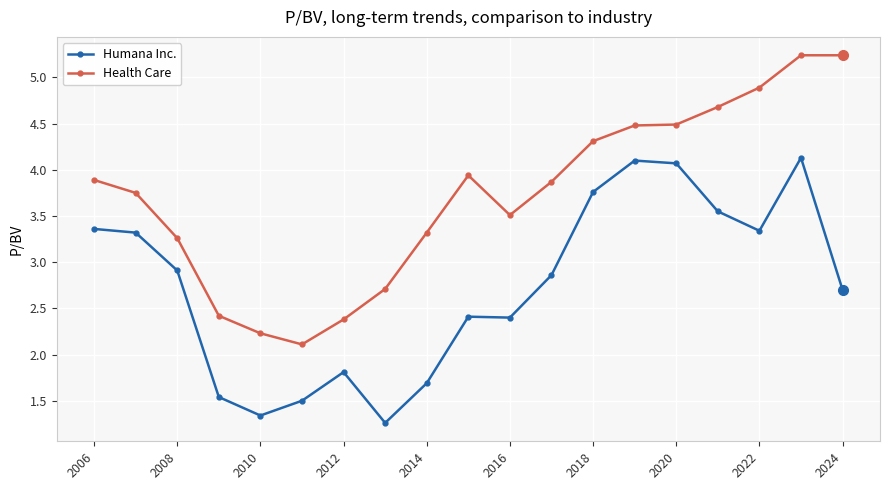

What is the value of the Health Care point at the 4th from the left?

2.4